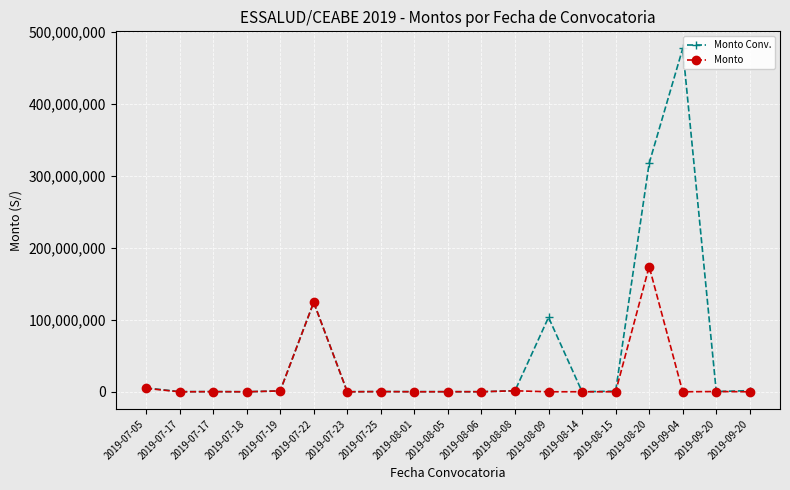

What is the sum of all Monto Conv. values?

1034480419.1